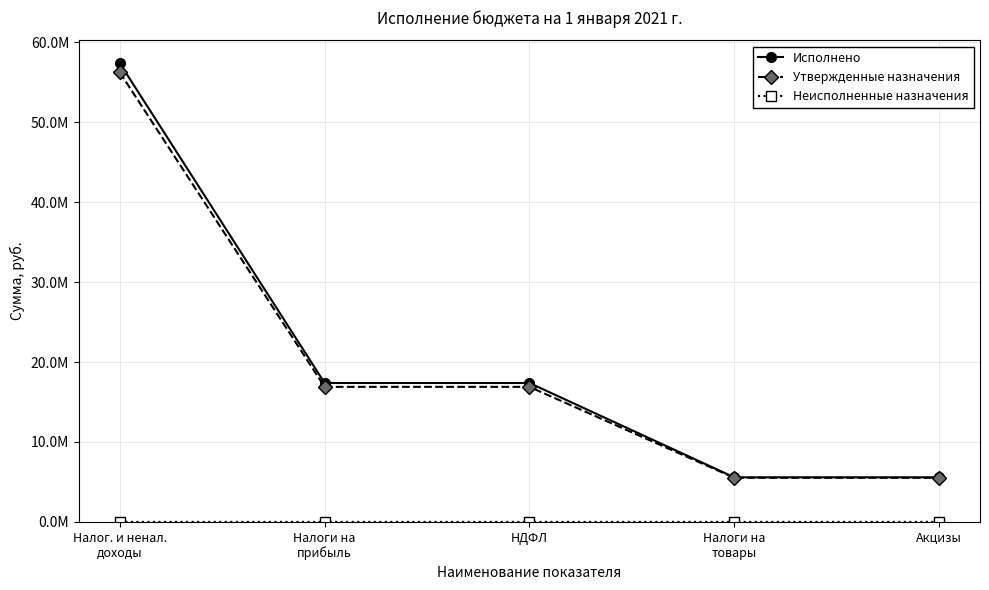

True or false: Исполнено and Неисполненные назначения cross at least once.

False